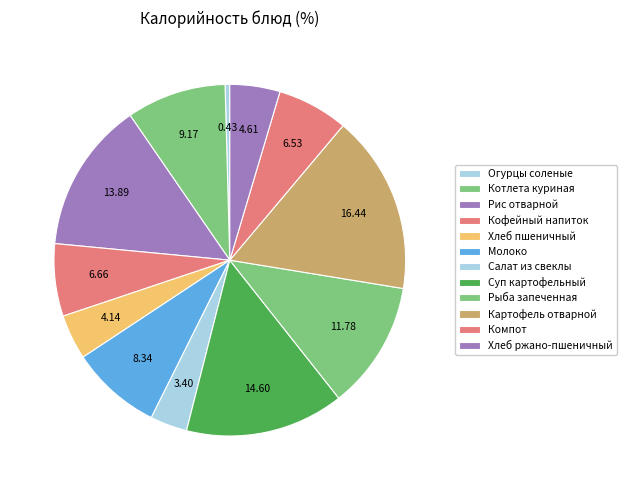

What percentage is the Хлеб ржано-пшеничный slice, to the nearest percent?

5%